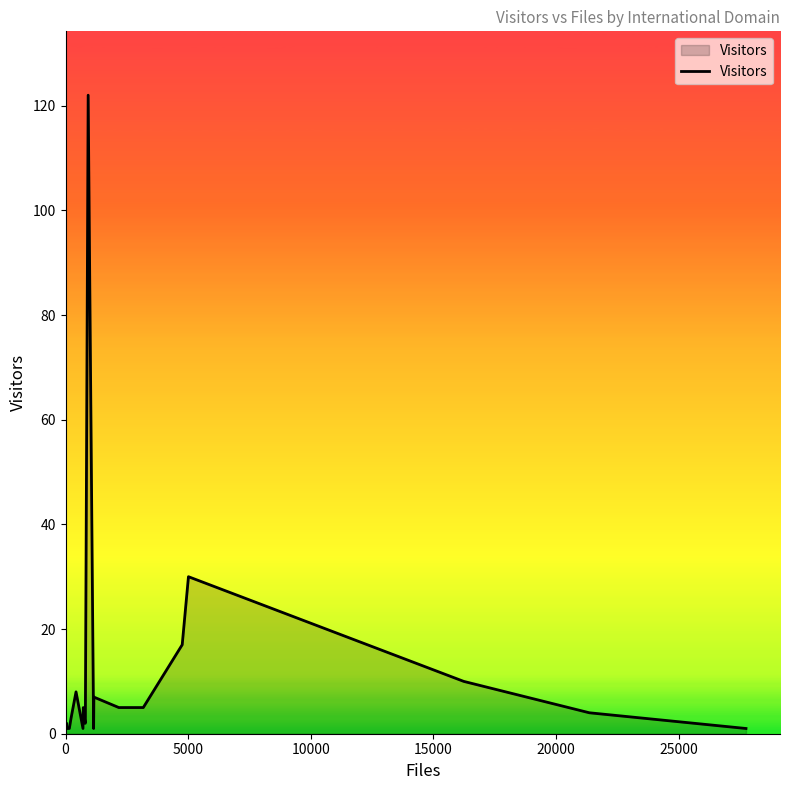

Reading left to right, list all the values displayed in this chart.

1	1	1	1	1	2	2	1	1	3	8	1	5	2	2	122	1	7	5	5	17	30	10	4	1